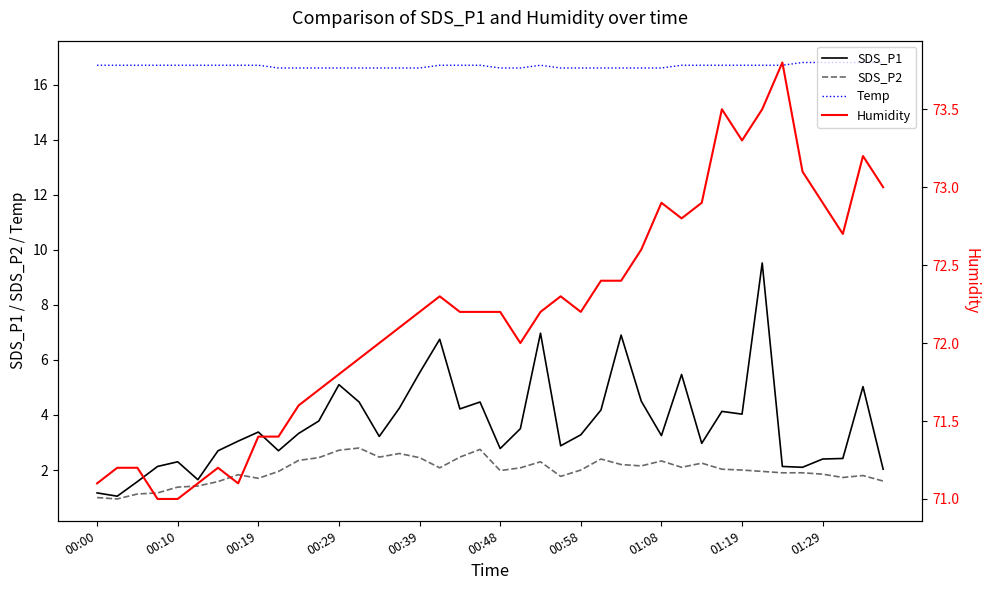

Is the value of SDS_P2 at 01:19 greater than the value of Temp at 01:19?

No